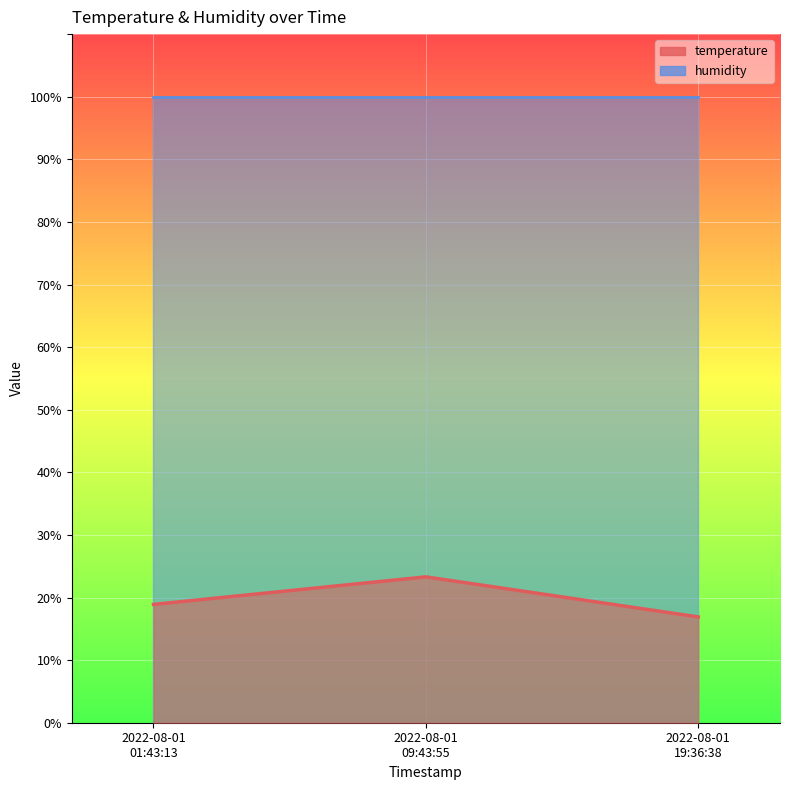

What is the minimum value shown in the chart?

16.9